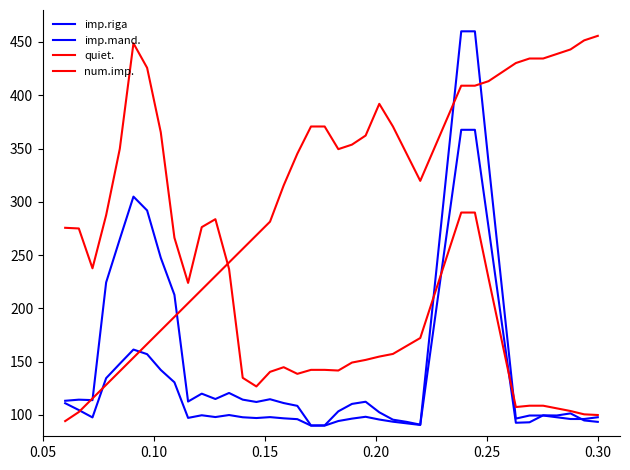

Which series has the largest total across all categories?

quiet.